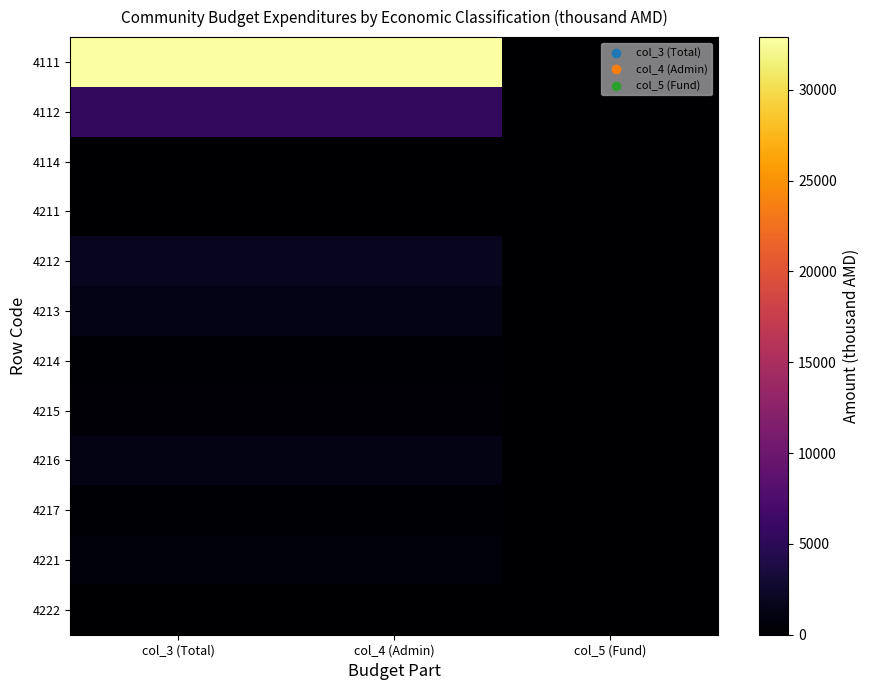

What is the difference between the highest and lowest values at col_4 (Admin)?

32900.0